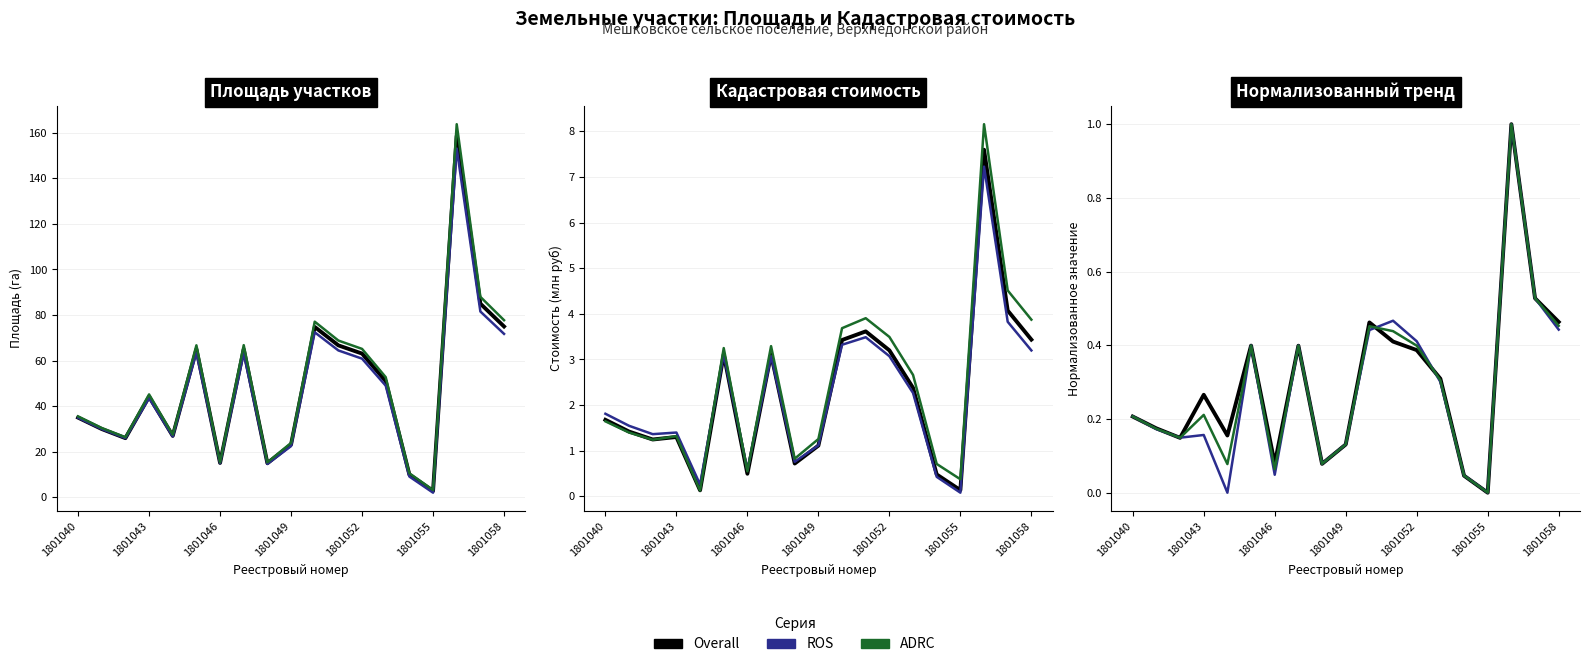

At which category does the chart reach its minimum across all series?

1801055